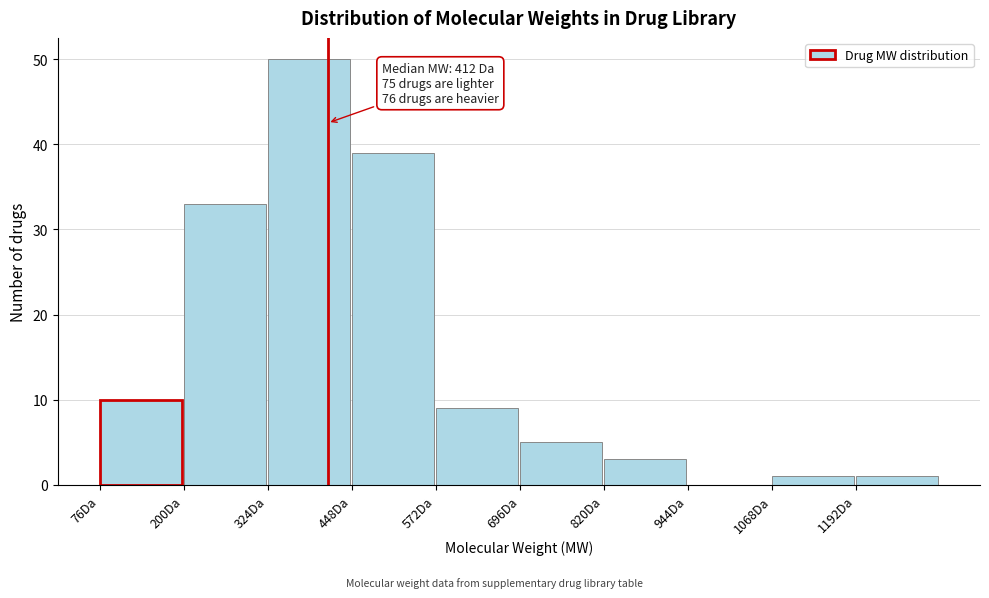

Which range on the x-axis has the tallest bar?

324 to 448